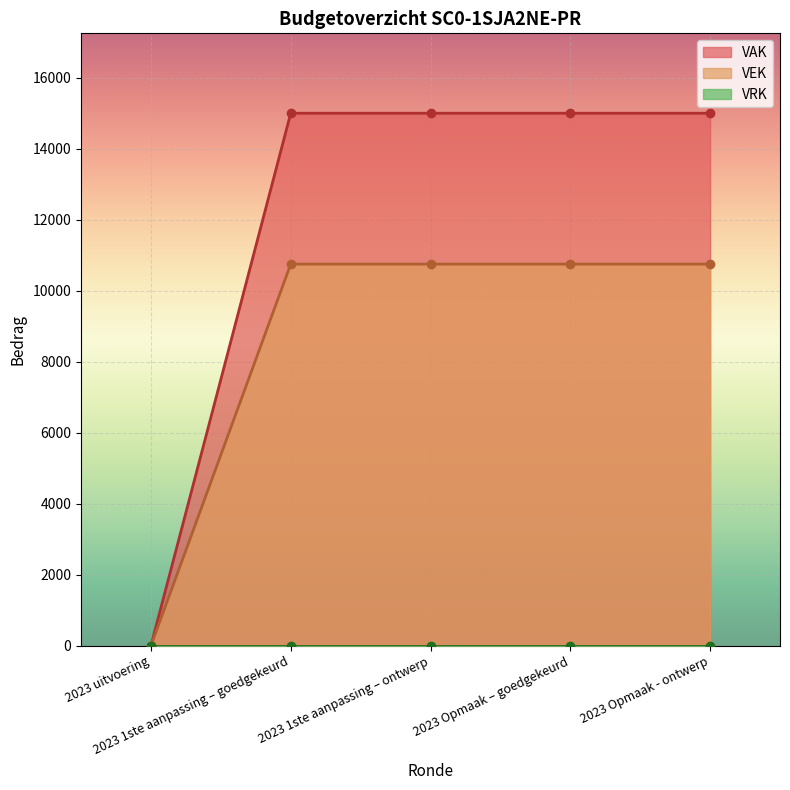

True or false: VEK has more than 0 points higher than both neighbors.

False